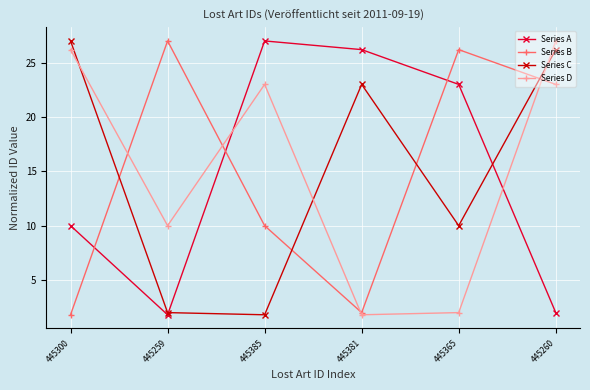

At which category does Series C reach its first local peak?

445381